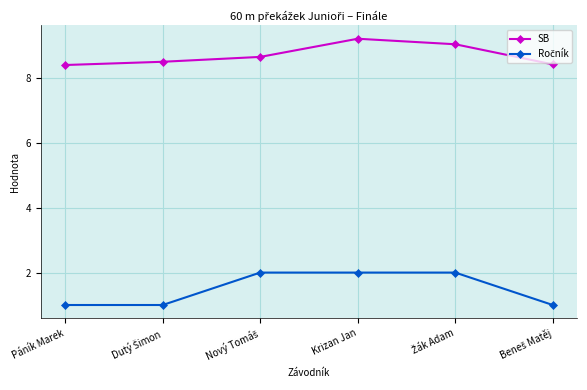

What is the spread (max minus min) of values at Krizan Jan?

7.2